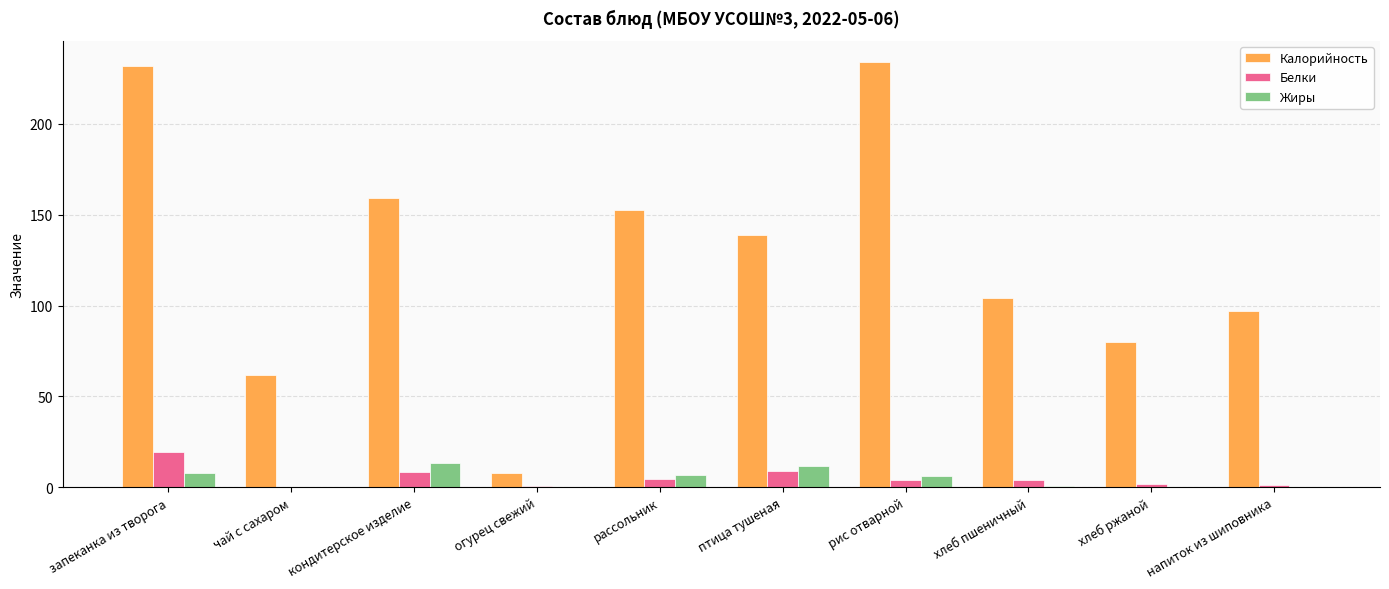

Which series changed the most between чай с сахаром and рис отварной?

Калорийность